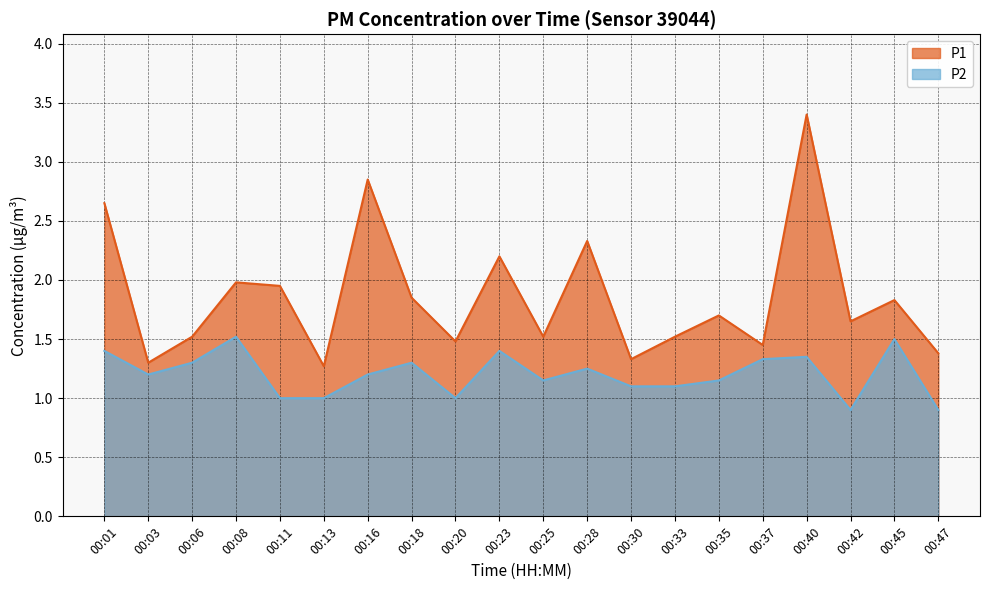

What is the difference between the maximum and minimum values in the P1 series?

2.1